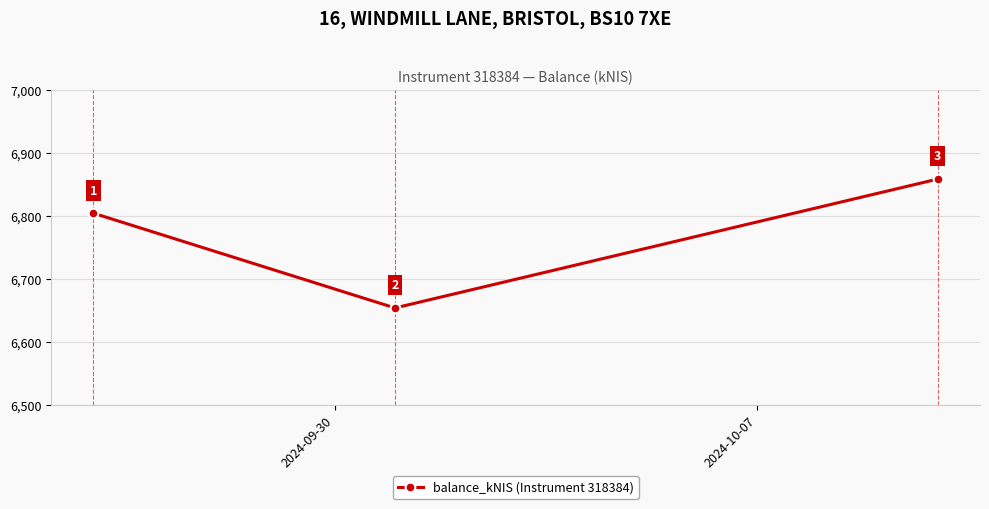

How many lines are shown in the chart?

1